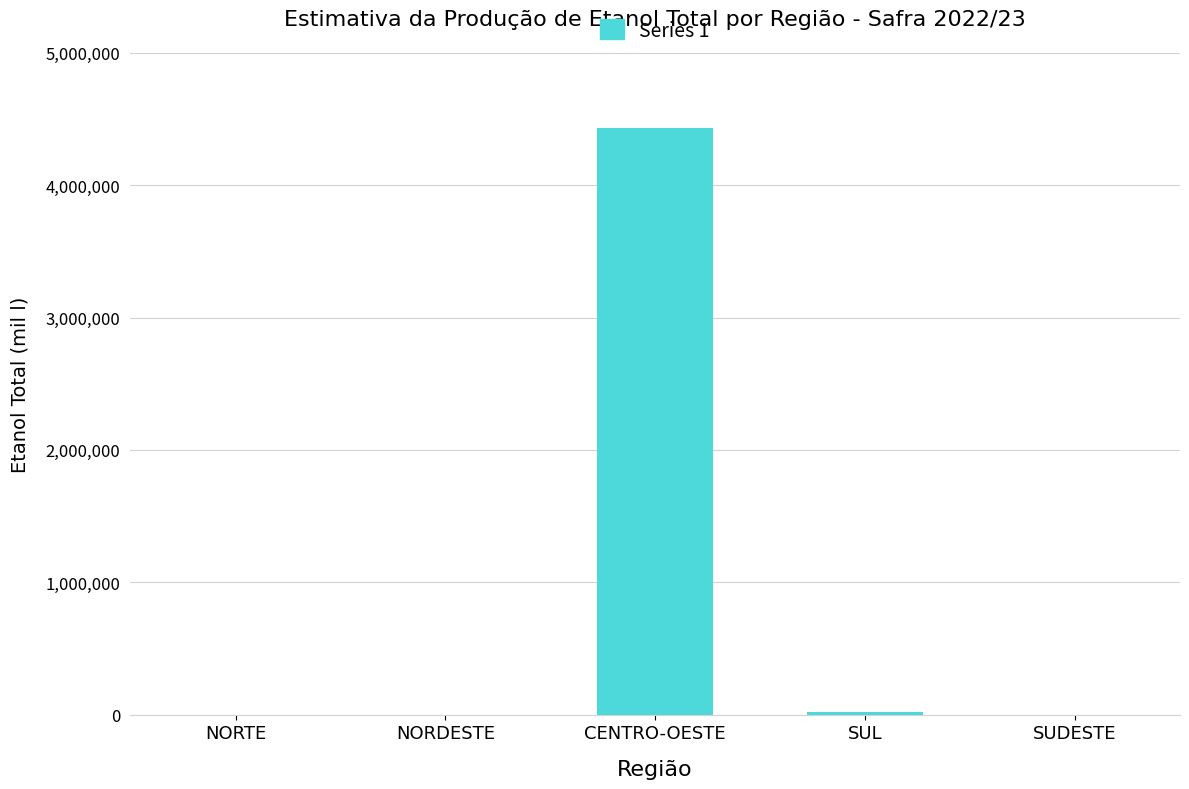

Between SUL and CENTRO-OESTE, which is larger?

CENTRO-OESTE